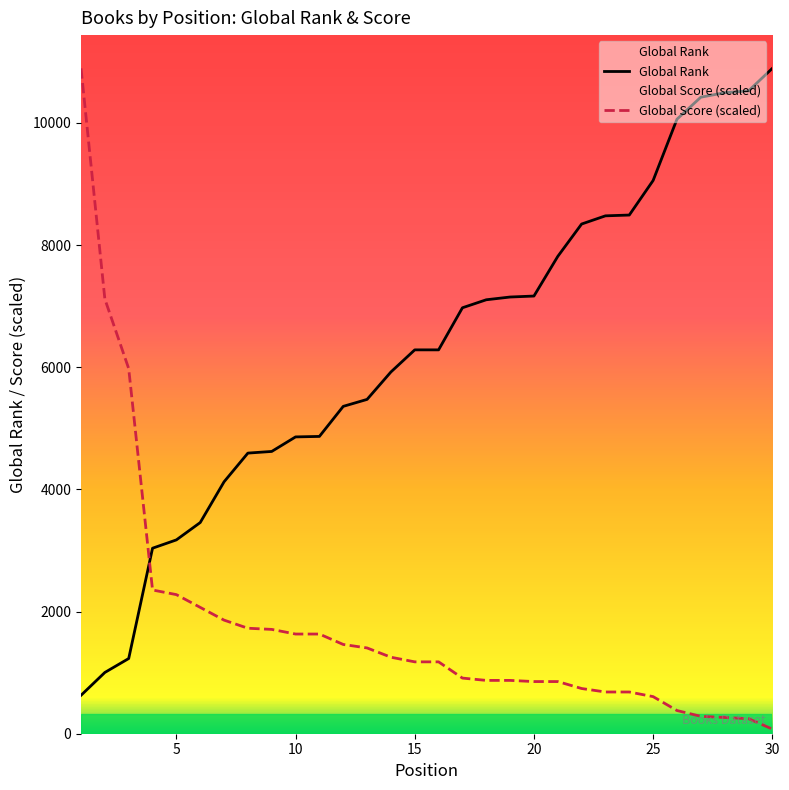

True or false: Global Rank and Global Score cross at least once.

True